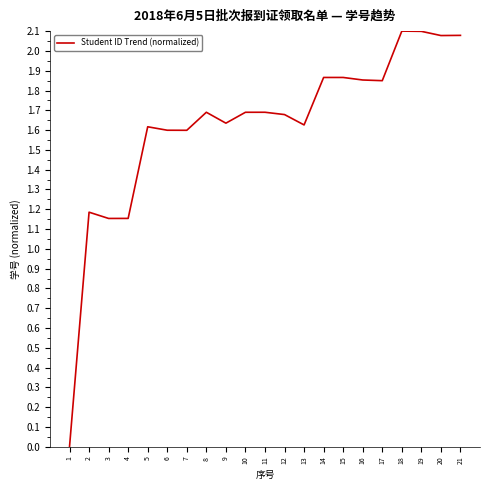

The chart shows a value of 1.4 at 20. True or false?

False